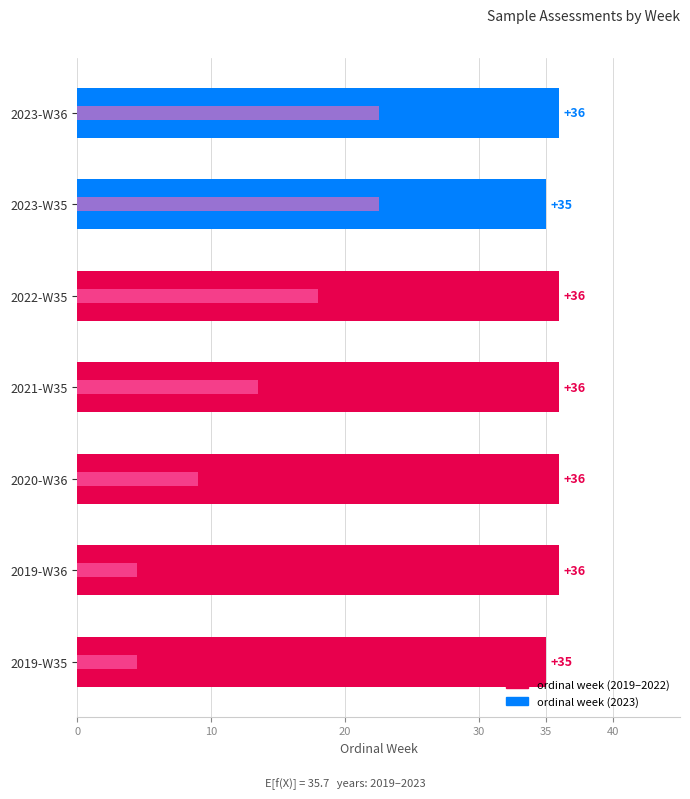

Is it true that year (offset) equals 2 at 2022-W35?

False